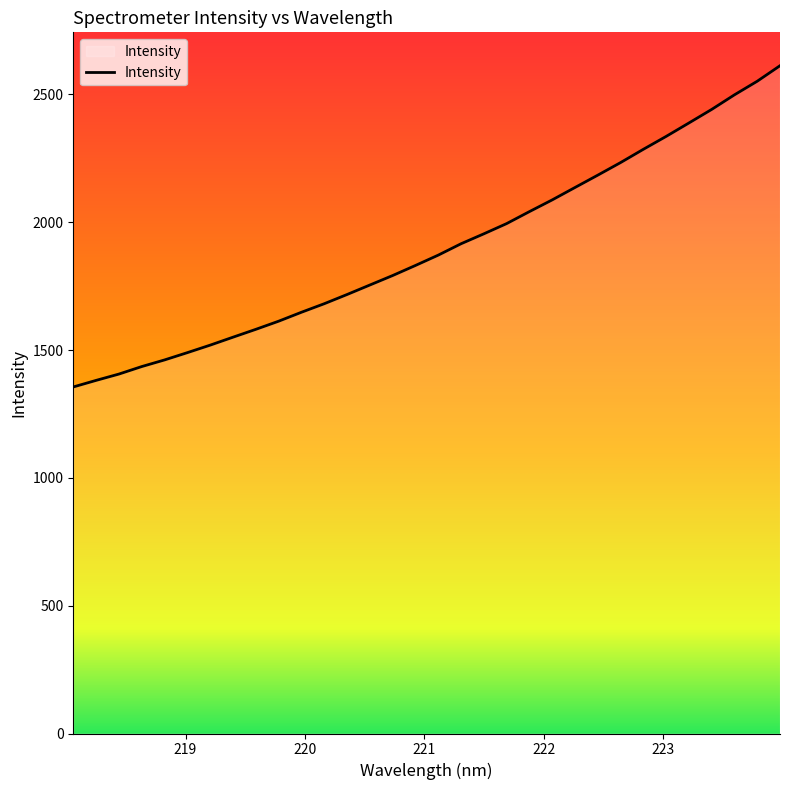

What is the average value?

1898.3